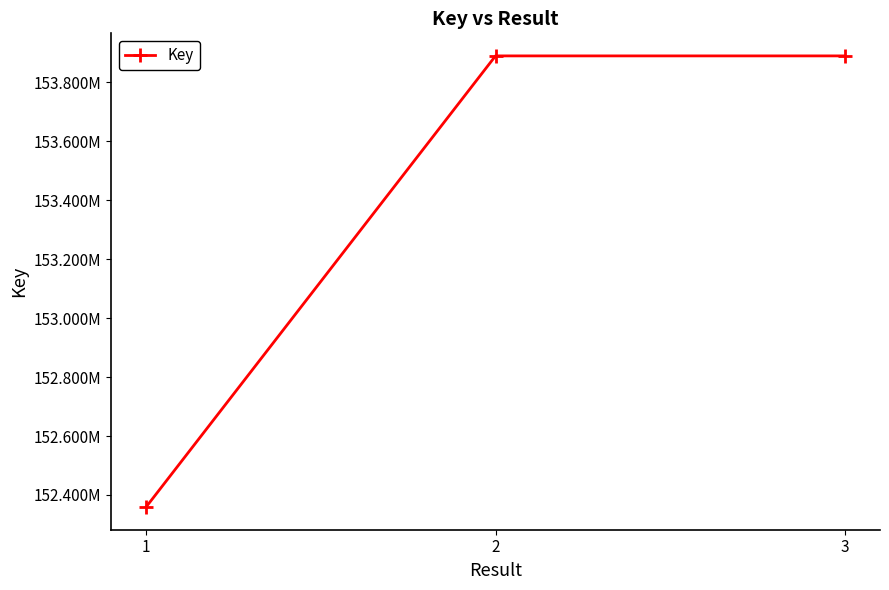

Reading left to right, what are all the values shown in this chart?

152358730	153889709	153889709